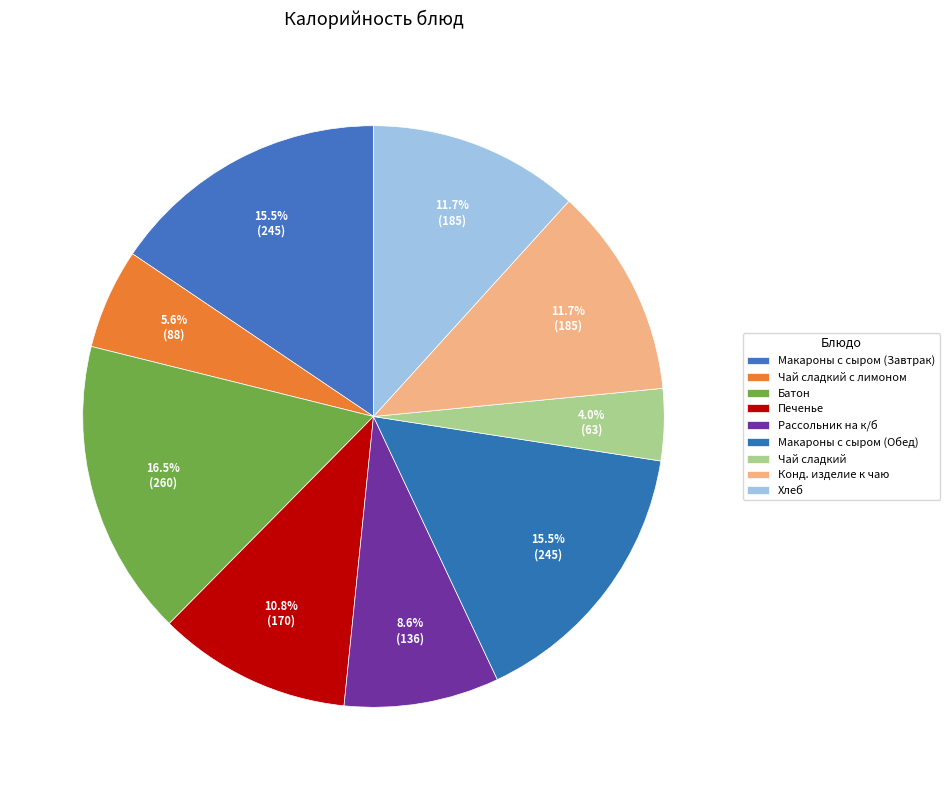

How many segments does this pie chart have?

9